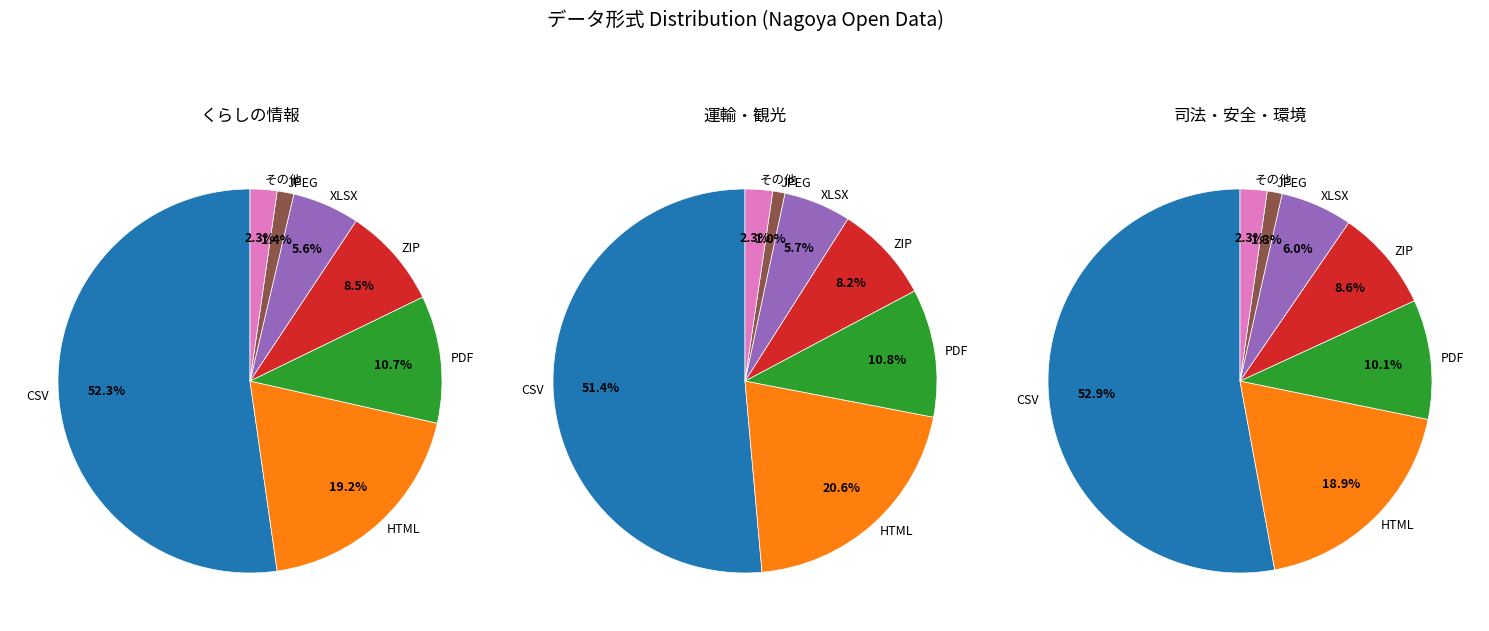

What percentage is the CSV slice, to the nearest percent?

52%